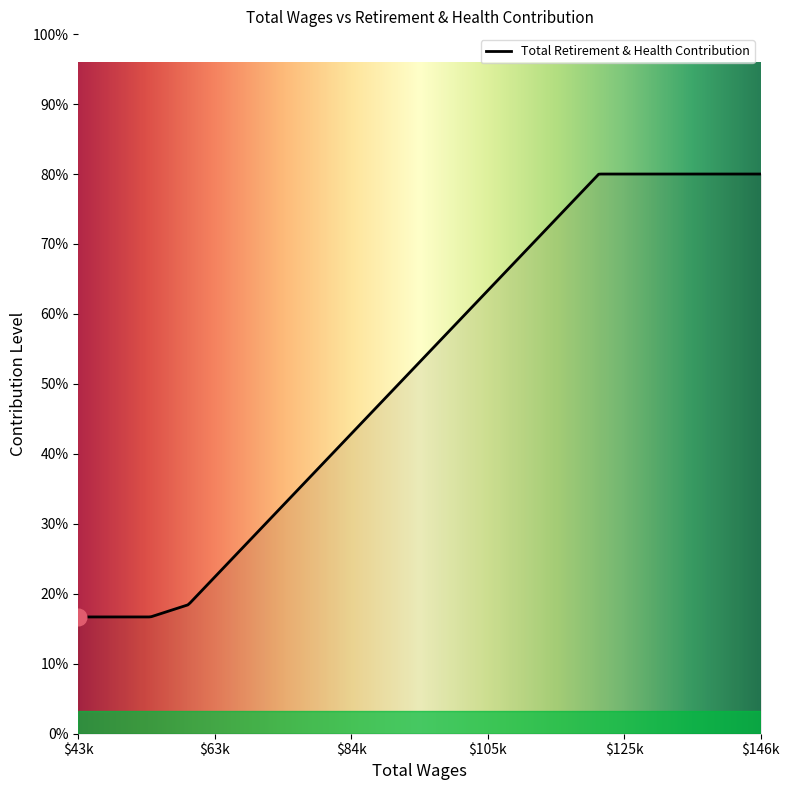

Is this an area chart (filled region under the line)?

No